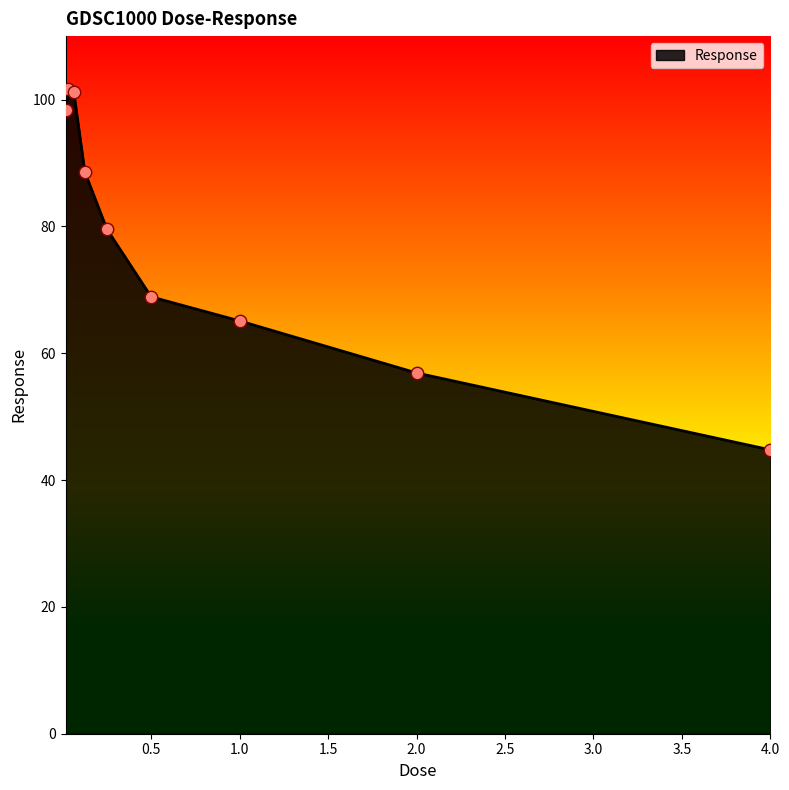

What is the difference between the maximum and minimum values?

56.9